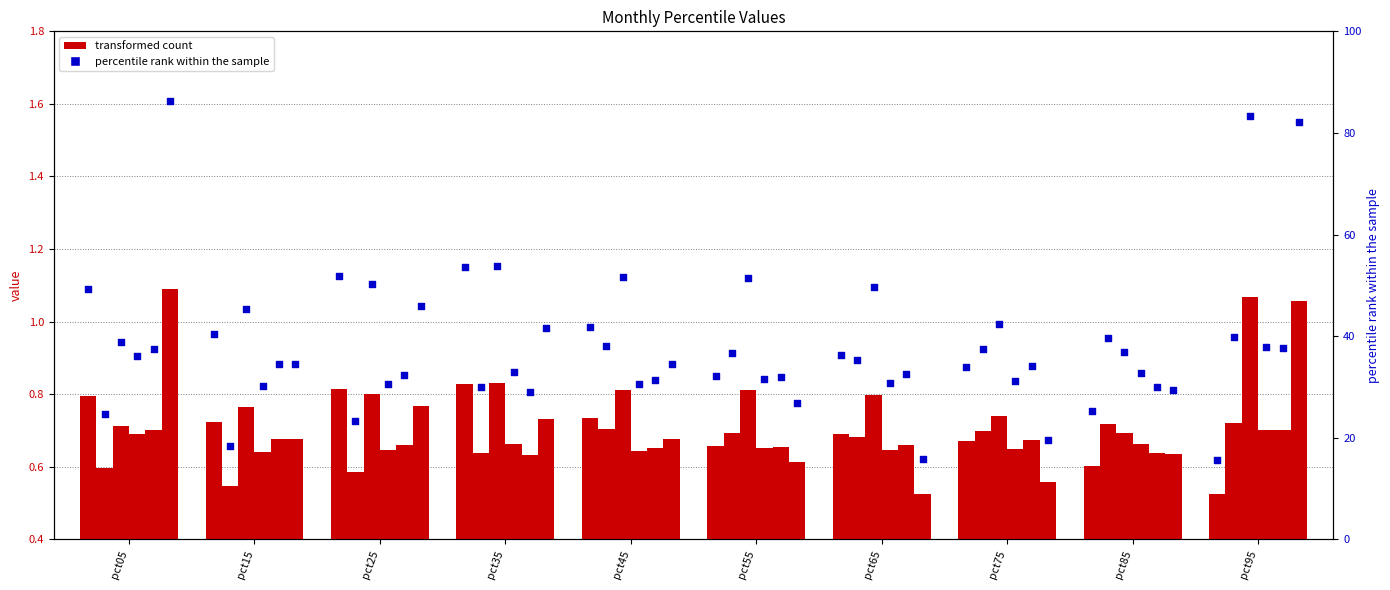

At which category is the sum across all series the highest?

pct95